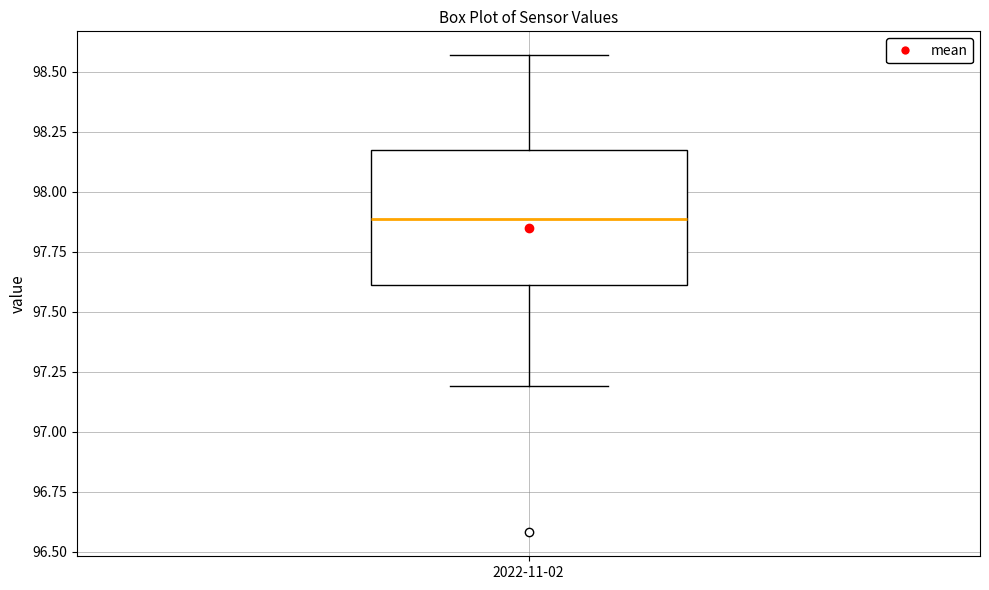

Read this box plot against the y-axis: the position of the median line, the range covered by the box, and the ends of both whiskers. The values are not printed on the chart, so give them approximately, as read against the axis.

median 97.90, box 97.60 to 98.20, whiskers 97.20 to 98.55